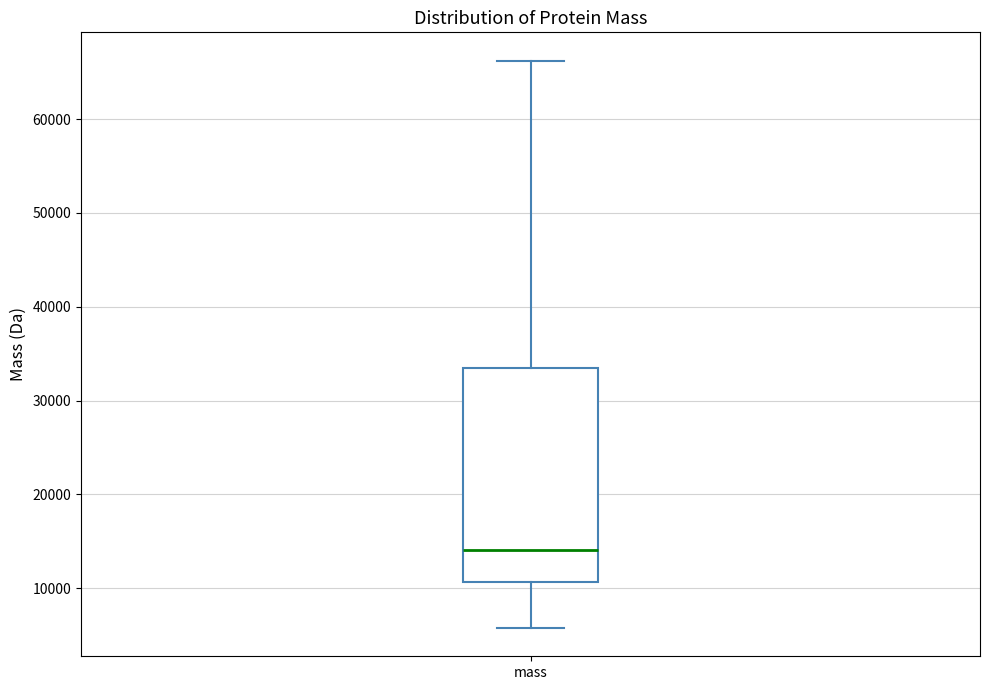

Read this box plot against the y-axis: the position of the median line, the range covered by the box, and the ends of both whiskers. The values are not printed on the chart, so give them approximately, as read against the axis.

median 14000, box 11000 to 33000, whiskers 6000 to 66000